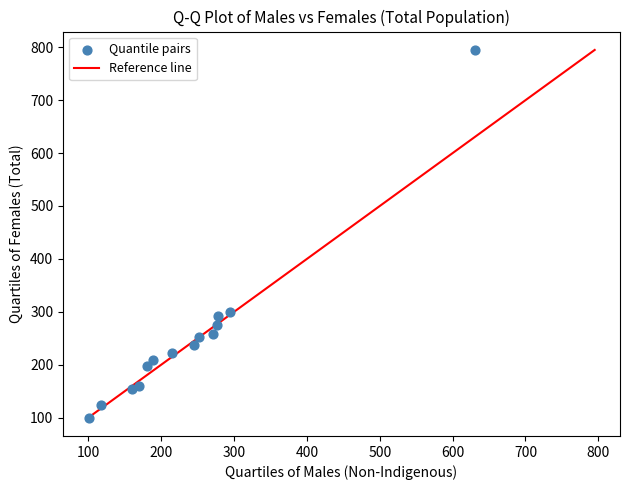

What is the range of X values (max minus min)?

530